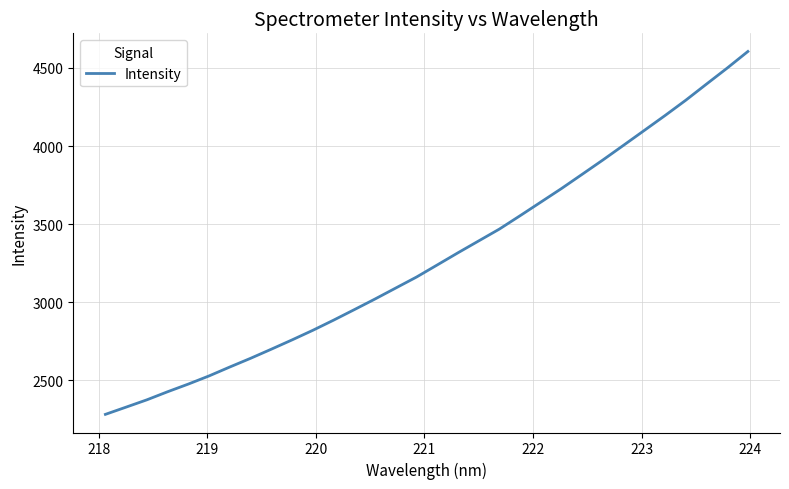

Reading left to right, extract all data points from this chart.

2282.7	2329.1	2375.8	2427.6	2476.8	2528.9	2586.0	2641.6	2699.9	2759.4	2820.7	2885.6	2952.9	3021.0	3091.3	3161.4	3238.9	3316.7	3392.7	3468.5	3554.1	3641.1	3728.2	3819.4	3911.1	4005.4	4100.3	4195.4	4293.3	4396.5	4498.9	4605.2